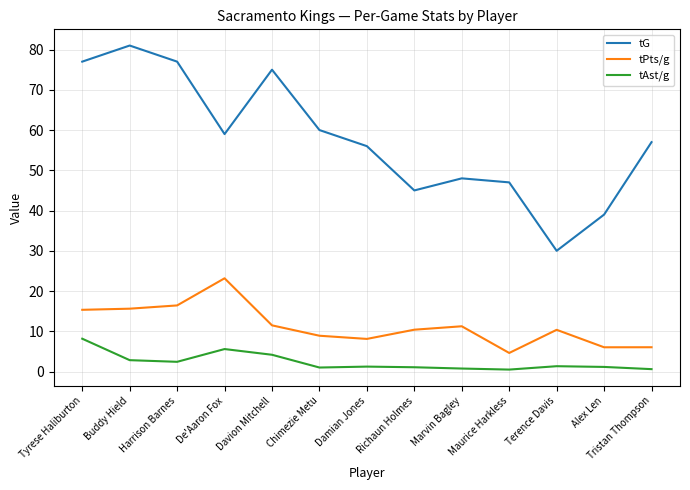

What is the total value across all series at Tristan Thompson?

63.6